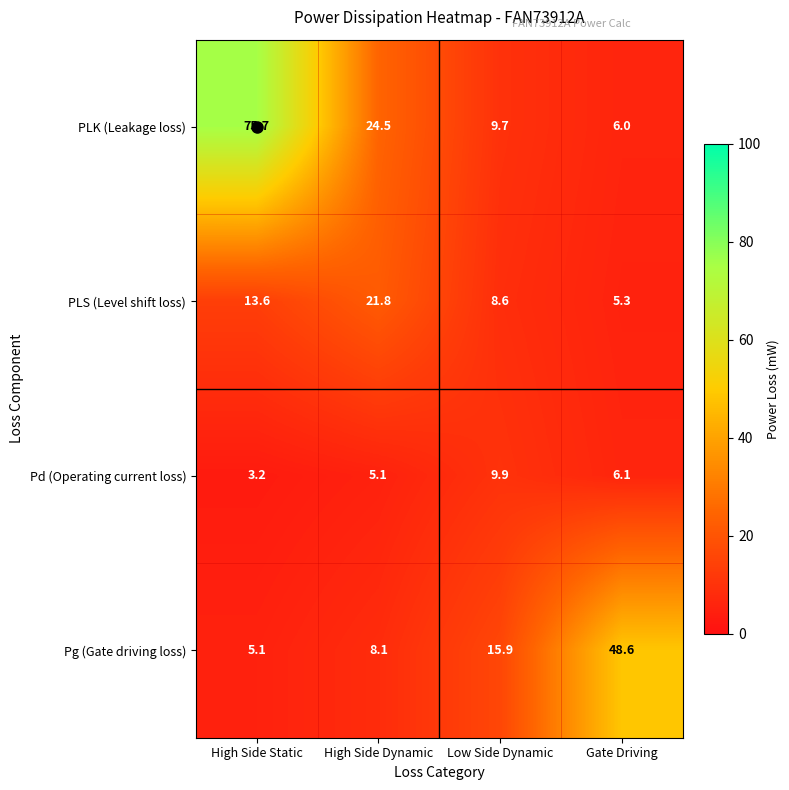

What is the total value across all series at Low Side Dynamic?

44.1